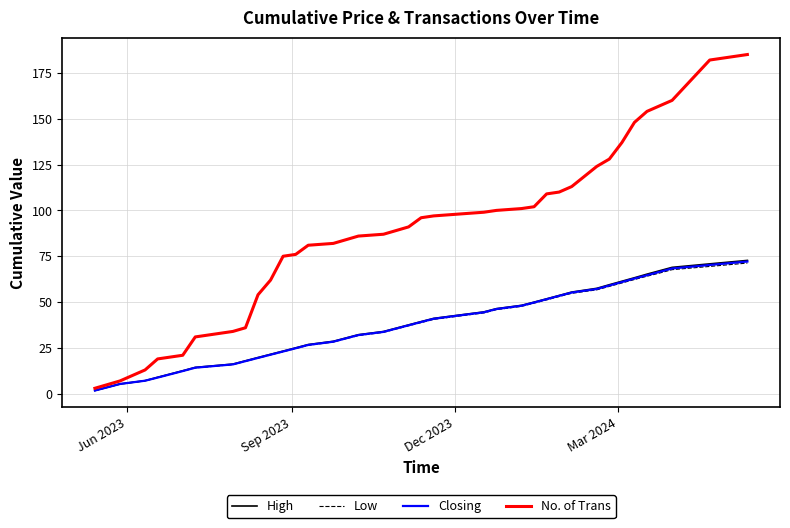

Which series has the largest total across all categories?

No. of Trans